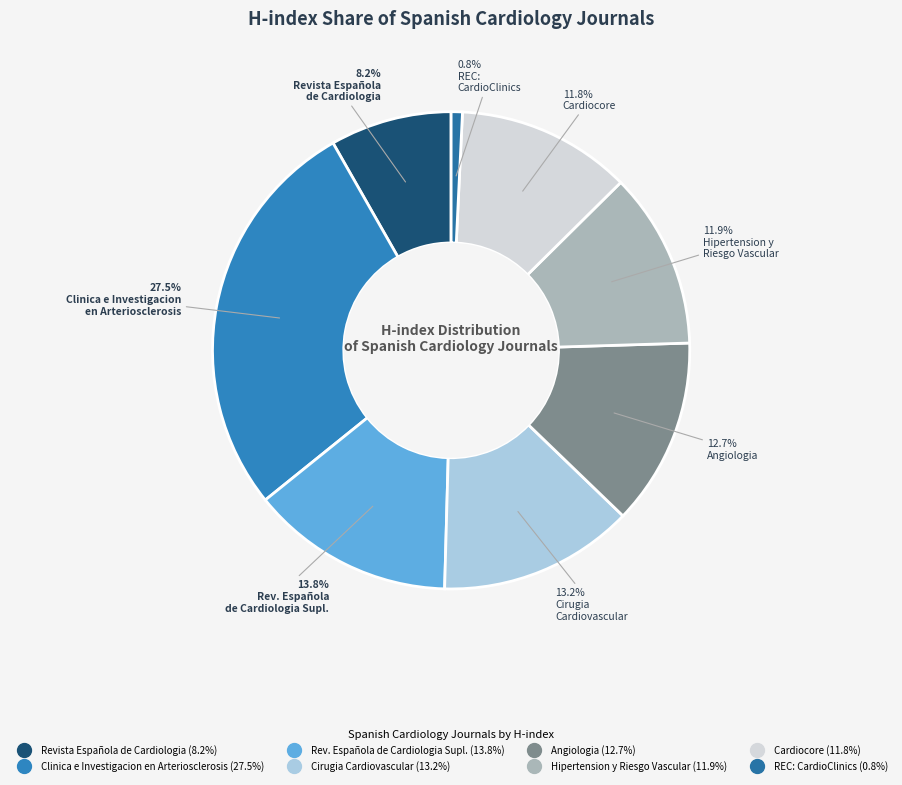

Count the number of slices in the pie.

8